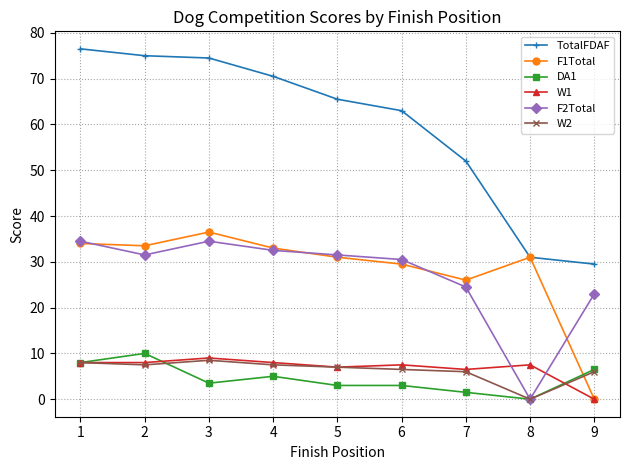

Which series has the largest total across all categories?

TotalFDAF